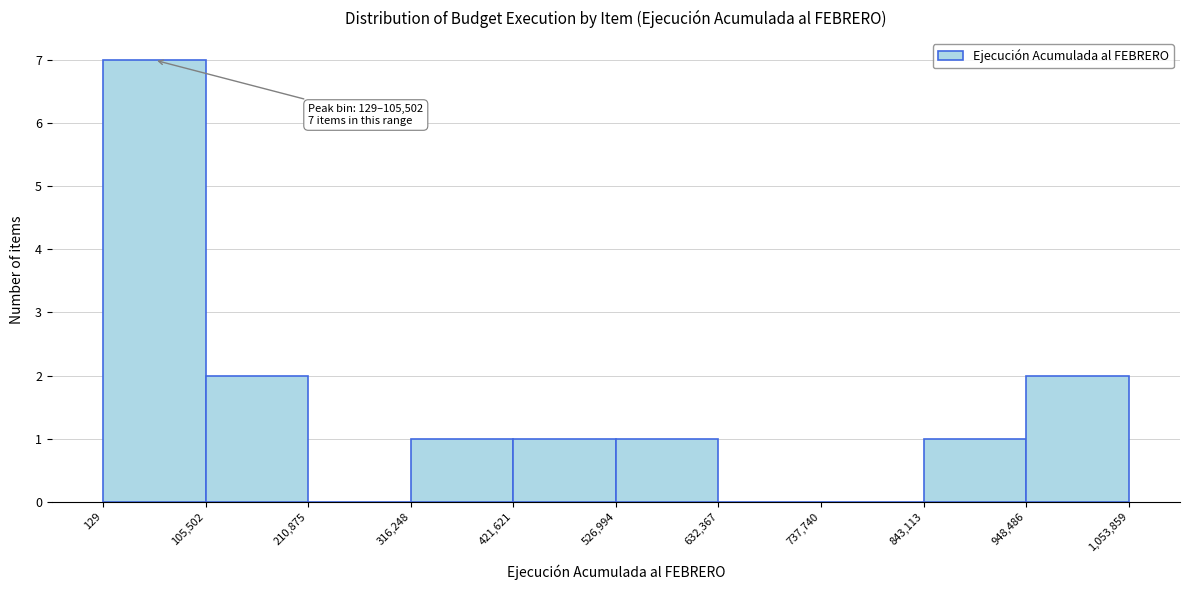

Which range on the x-axis has the tallest bar?

129 to 105,502